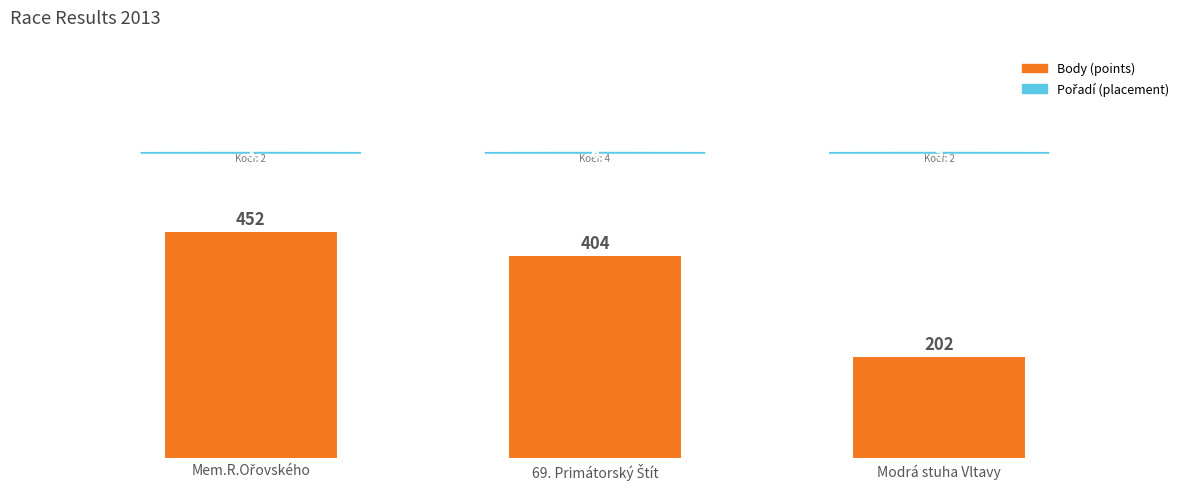

Reading right to left, list all the values displayed in this chart.

202	404	452